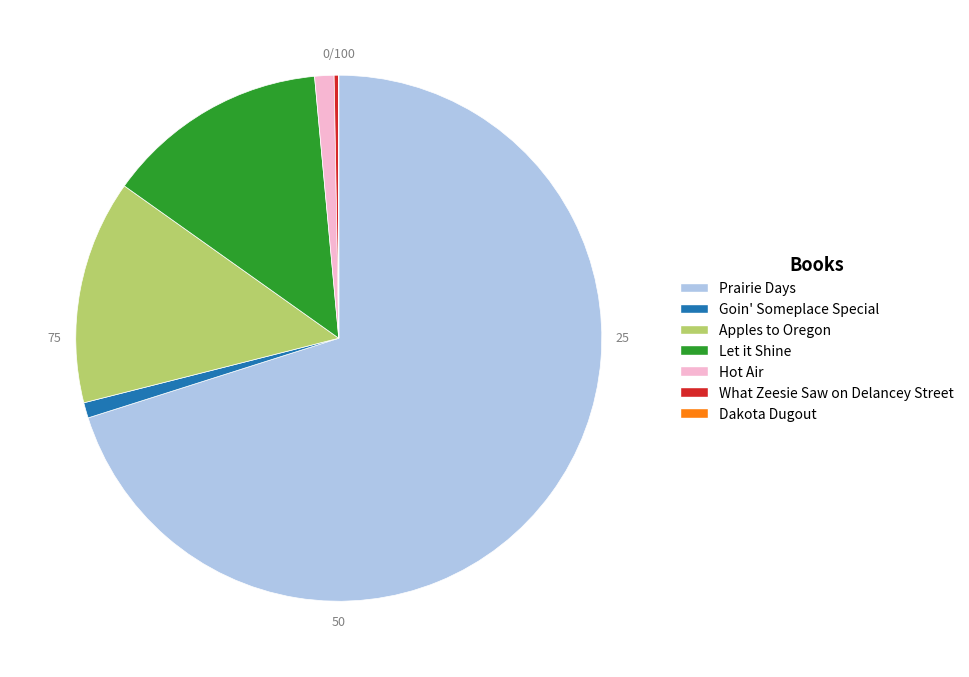

Which slice is the largest?

Prairie Days